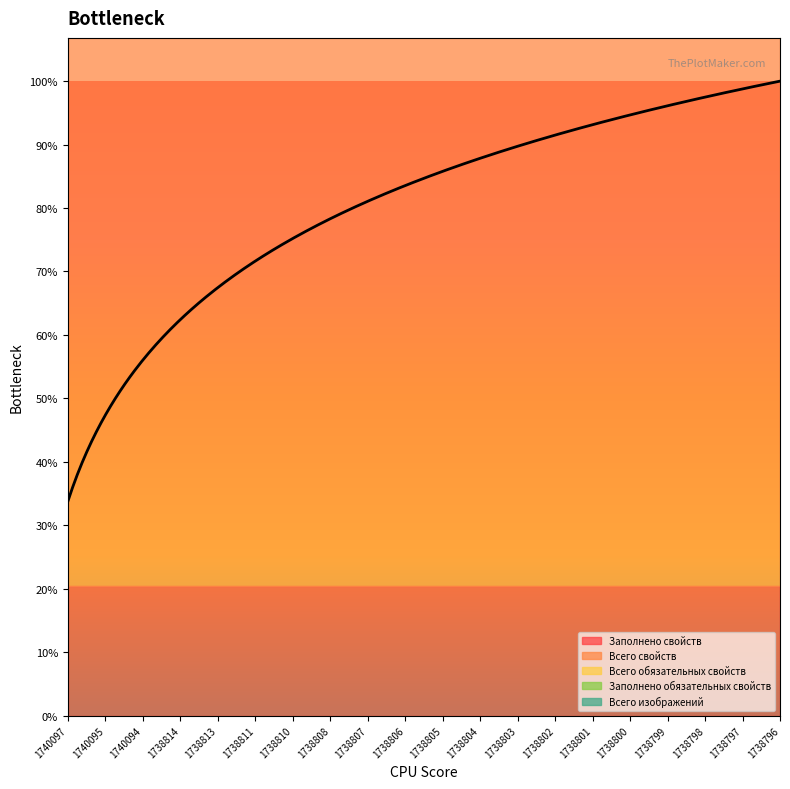

True or false: Всего свойств and Заполнено свойств cross at least once.

False